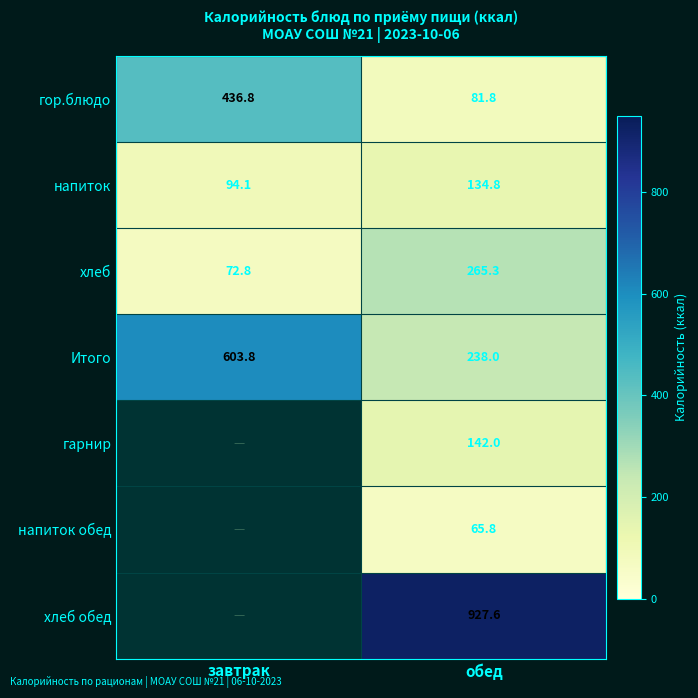

The value of напиток at обед is 134.8. True or false?

True